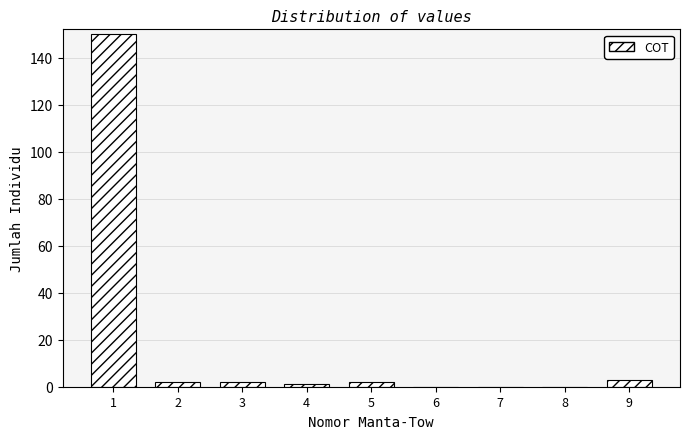

Reading left to right, extract all data points from this chart.

1=150	2=2	3=2	4=1	5=2	6=0	7=0	8=0	9=3